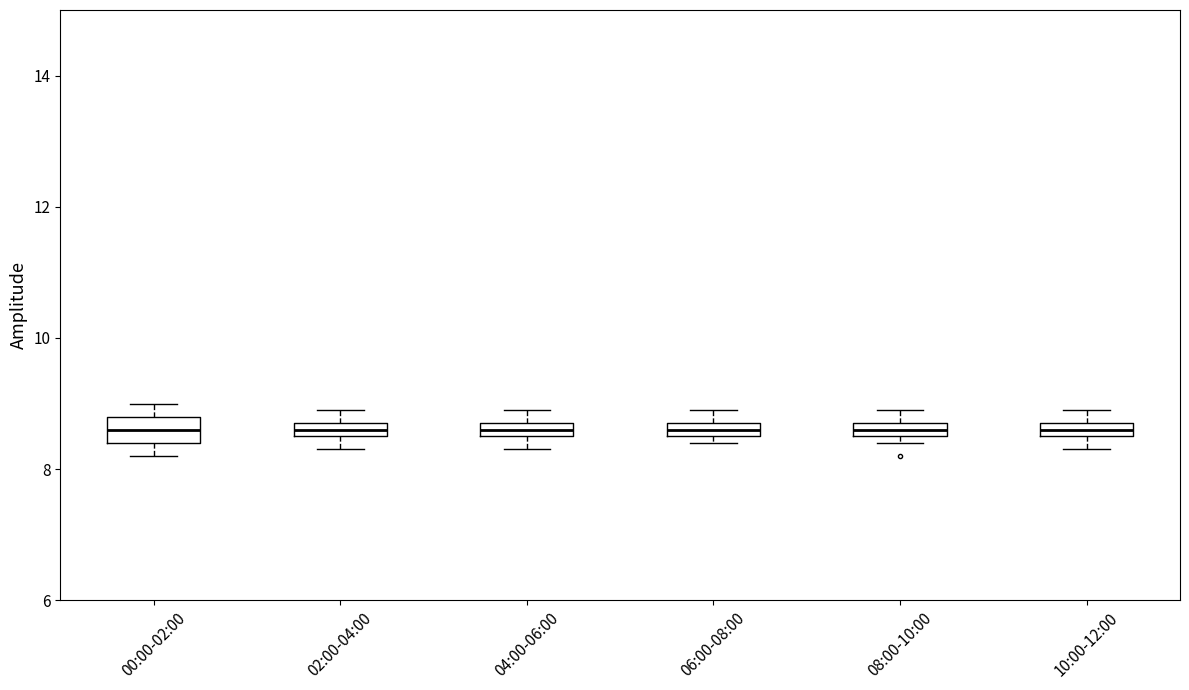

Where is the upper edge of the box for 06:00-08:00 on the y-axis? The values are not printed on the chart, so give them approximately, as read against the axis.

8.8